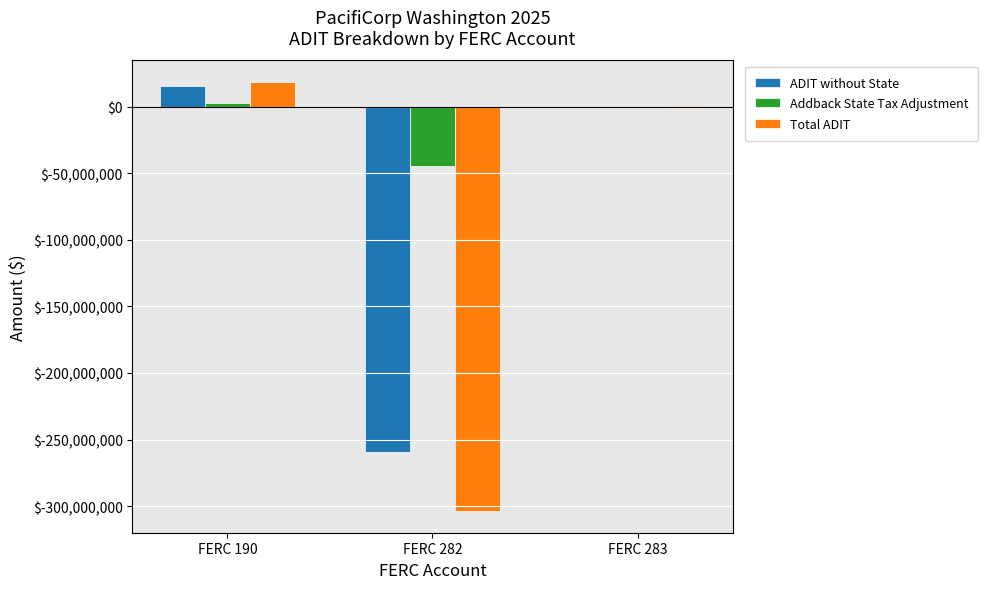

Between FERC 190 and FERC 282, which series saw the biggest shift?

Total ADIT